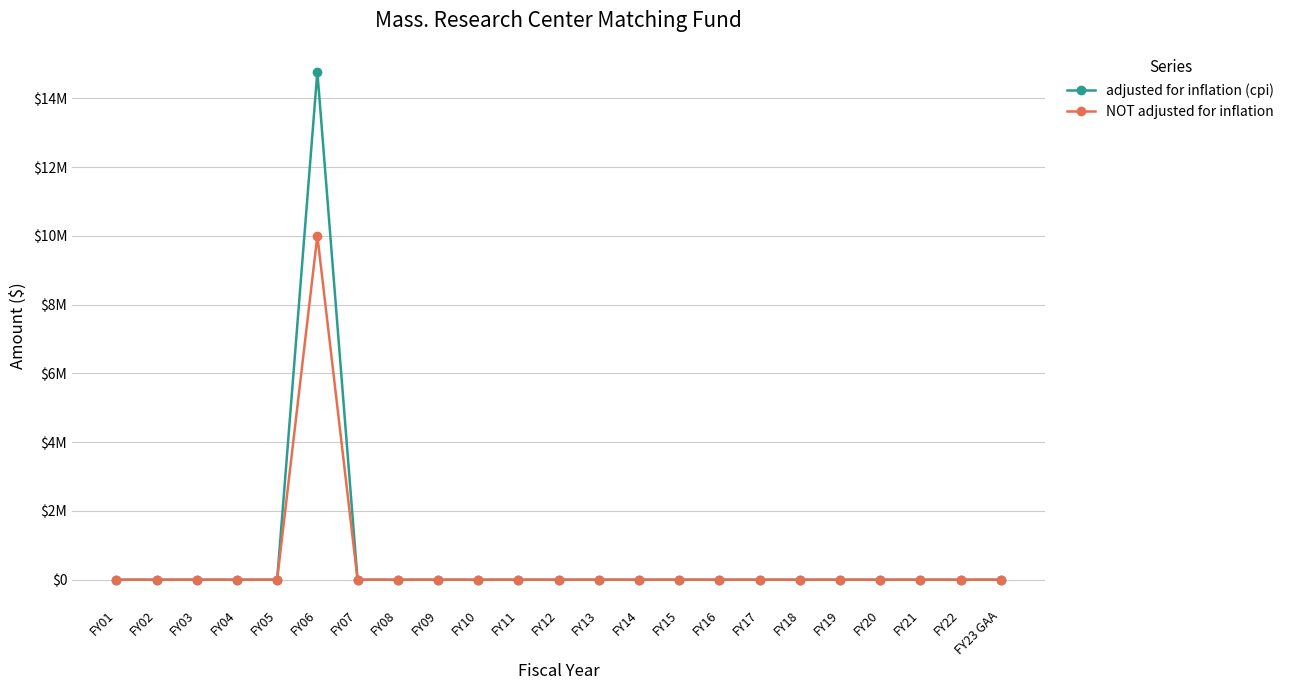

How many interior local peaks does the NOT adjusted for inflation series have?

1